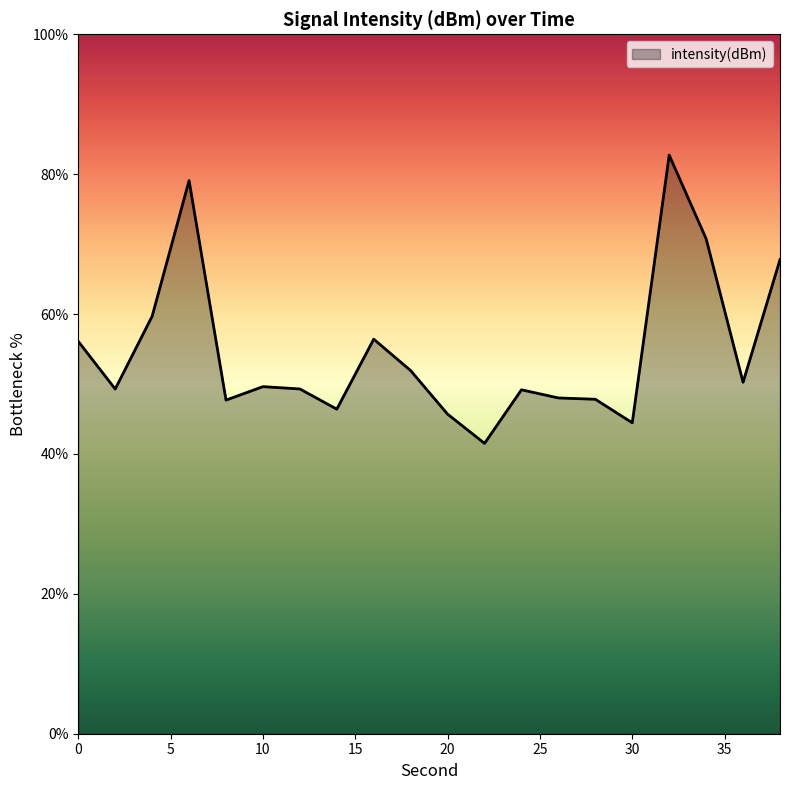

What is the difference between the maximum and minimum values?

41.2